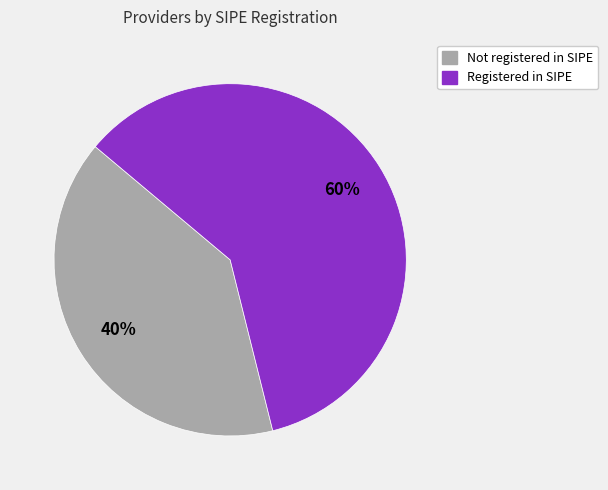

To the nearest percent, what is the difference between the largest and smallest slice percentages?

20%